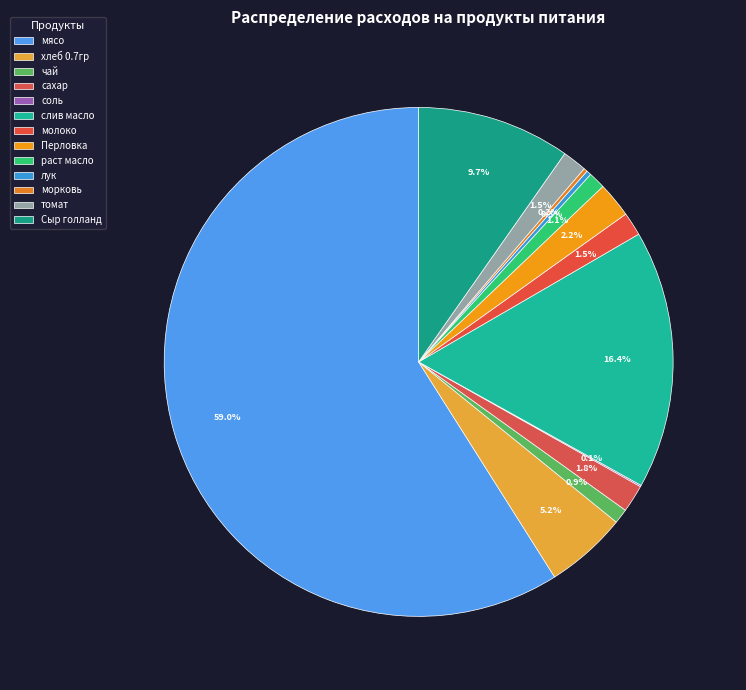

Which slice is the largest?

мясо